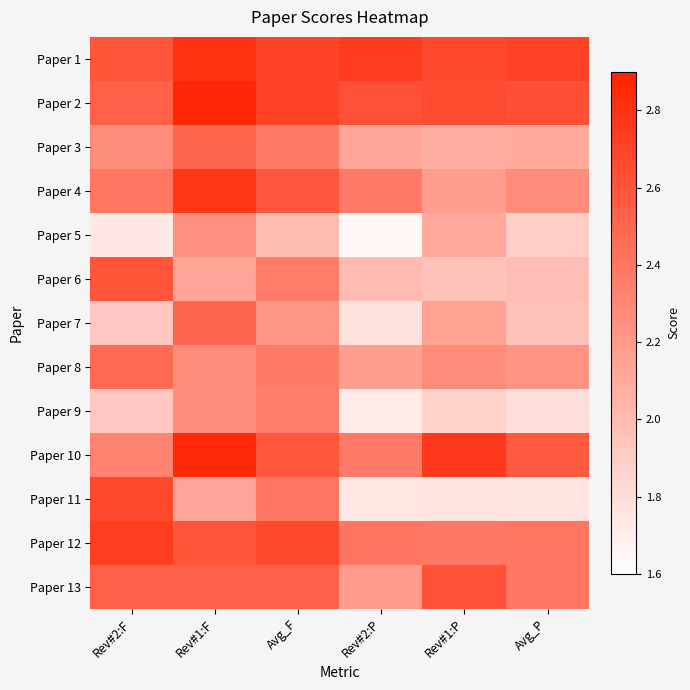

Reading left to right, extract all data points from this chart.

Paper 1: Rev#2:F=2.6	Rev#1:F=2.8	Avg_F=2.7	Rev#2:P=2.8	Rev#1:P=2.7	Avg_P=2.7
Paper 2: Rev#2:F=2.5	Rev#1:F=2.9	Avg_F=2.7	Rev#2:P=2.6	Rev#1:P=2.6	Avg_P=2.6
Paper 3: Rev#2:F=2.3	Rev#1:F=2.5	Avg_F=2.4	Rev#2:P=2.1	Rev#1:P=2.1	Avg_P=2.1
Paper 4: Rev#2:F=2.4	Rev#1:F=2.8	Avg_F=2.6	Rev#2:P=2.4	Rev#1:P=2.2	Avg_P=2.3
Paper 5: Rev#2:F=1.7	Rev#1:F=2.3	Avg_F=2.0	Rev#2:P=1.6	Rev#1:P=2.1	Avg_P=1.9
Paper 6: Rev#2:F=2.6	Rev#1:F=2.1	Avg_F=2.4	Rev#2:P=2.0	Rev#1:P=2.0	Avg_P=2.0
Paper 7: Rev#2:F=1.9	Rev#1:F=2.5	Avg_F=2.2	Rev#2:P=1.8	Rev#1:P=2.1	Avg_P=2.0
Paper 8: Rev#2:F=2.5	Rev#1:F=2.3	Avg_F=2.4	Rev#2:P=2.2	Rev#1:P=2.3	Avg_P=2.2
Paper 9: Rev#2:F=1.9	Rev#1:F=2.3	Avg_F=2.4	Rev#2:P=1.7	Rev#1:P=1.9	Avg_P=1.8
Paper 10: Rev#2:F=2.3	Rev#1:F=2.9	Avg_F=2.6	Rev#2:P=2.4	Rev#1:P=2.8	Avg_P=2.6
Paper 11: Rev#2:F=2.7	Rev#1:F=2.1	Avg_F=2.4	Rev#2:P=1.7	Rev#1:P=1.8	Avg_P=1.8
Paper 12: Rev#2:F=2.7	Rev#1:F=2.6	Avg_F=2.7	Rev#2:P=2.4	Rev#1:P=2.4	Avg_P=2.4
Paper 13: Rev#2:F=2.5	Rev#1:F=2.5	Avg_F=2.5	Rev#2:P=2.2	Rev#1:P=2.6	Avg_P=2.4